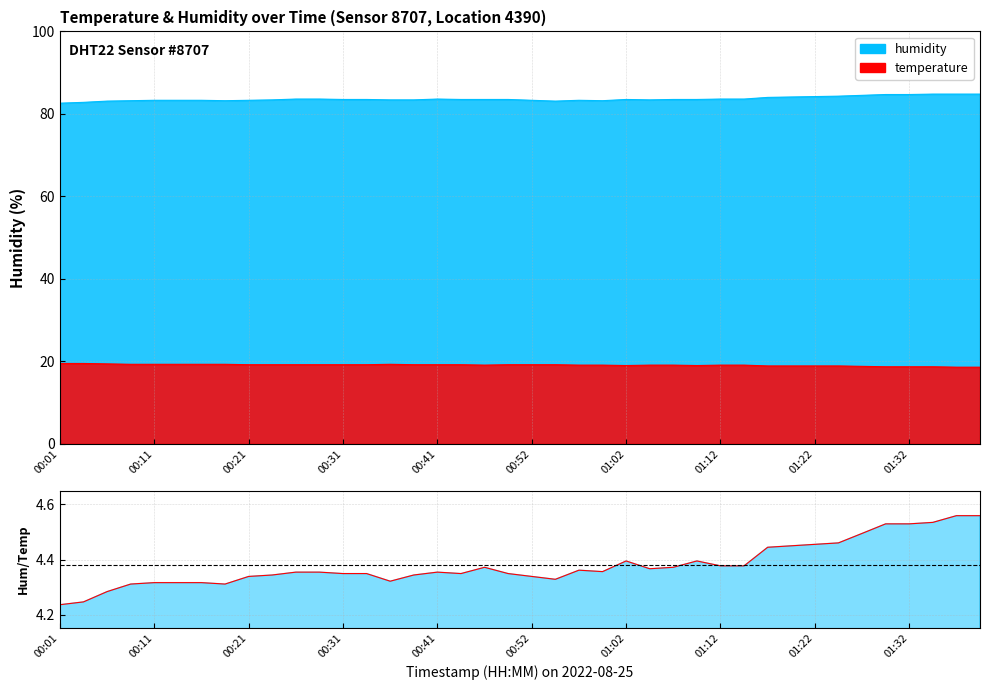

How many points are lower than both their immediate neighbors (excluding endpoints)?

6